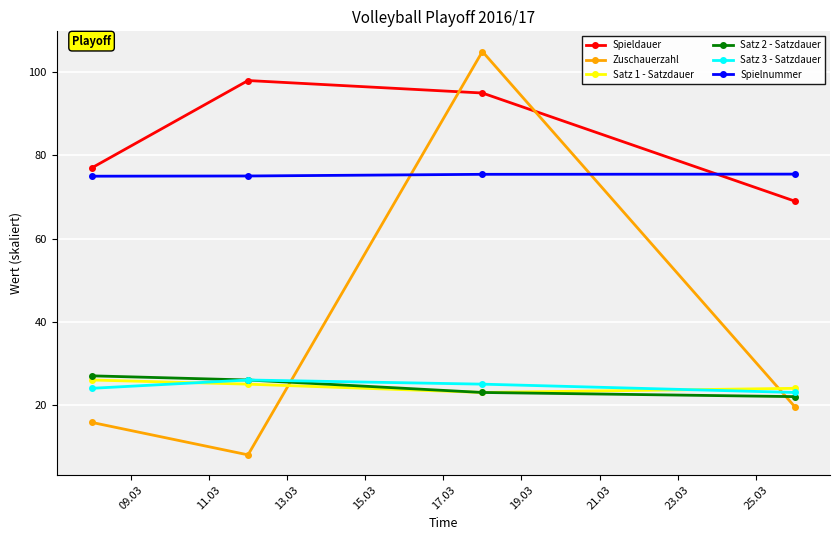

True or false: Satz 1 - Satzdauer and Spieldauer intersect in this chart.

False